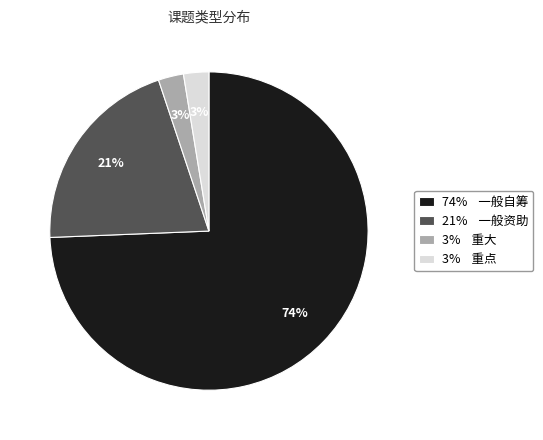

Is there any slice that represents more than half of the pie?

Yes